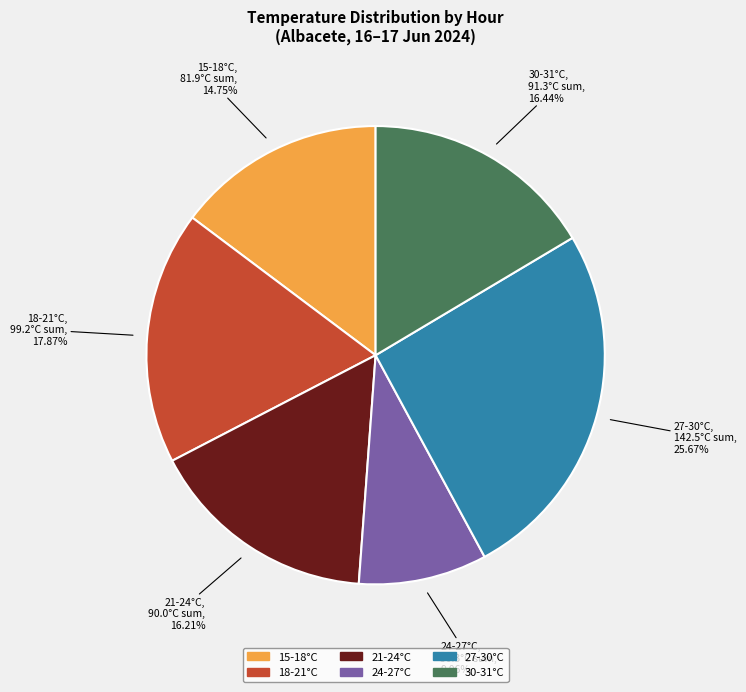

Between 27-30°C and 18-21°C, which is larger?

27-30°C